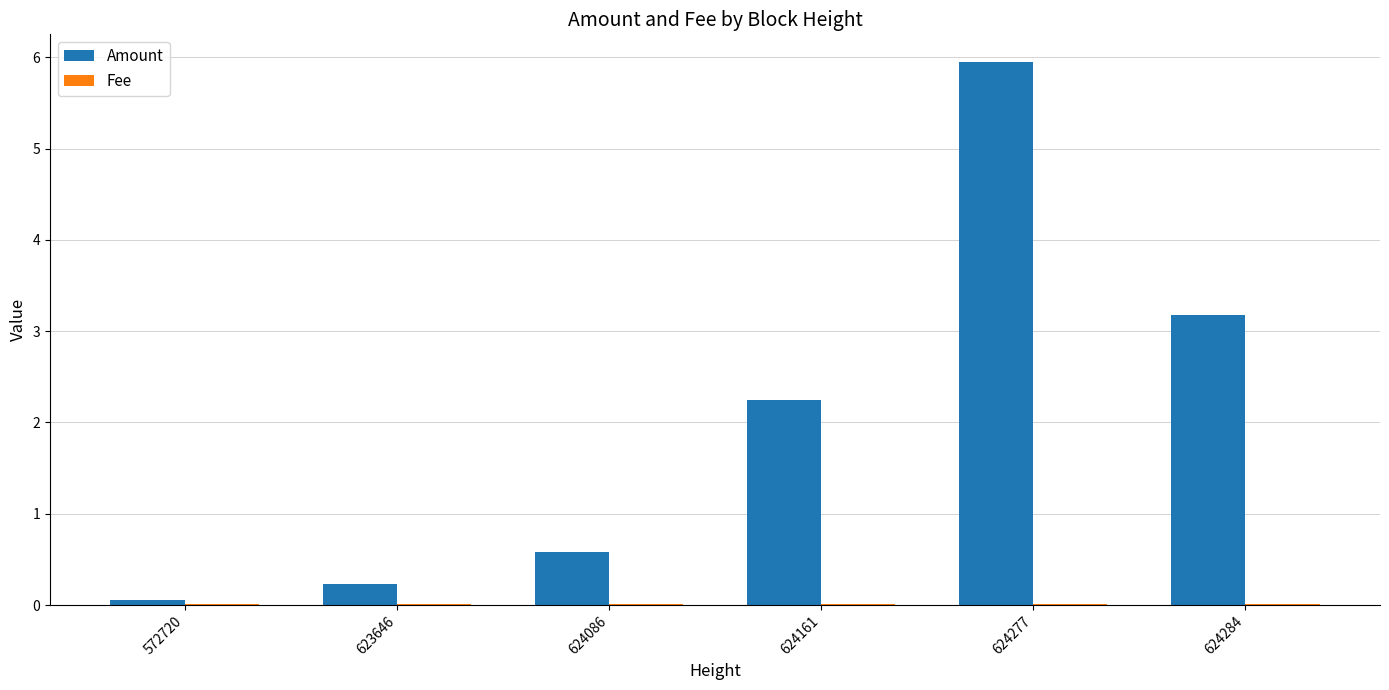

Which series has the largest range (max minus min)?

Amount